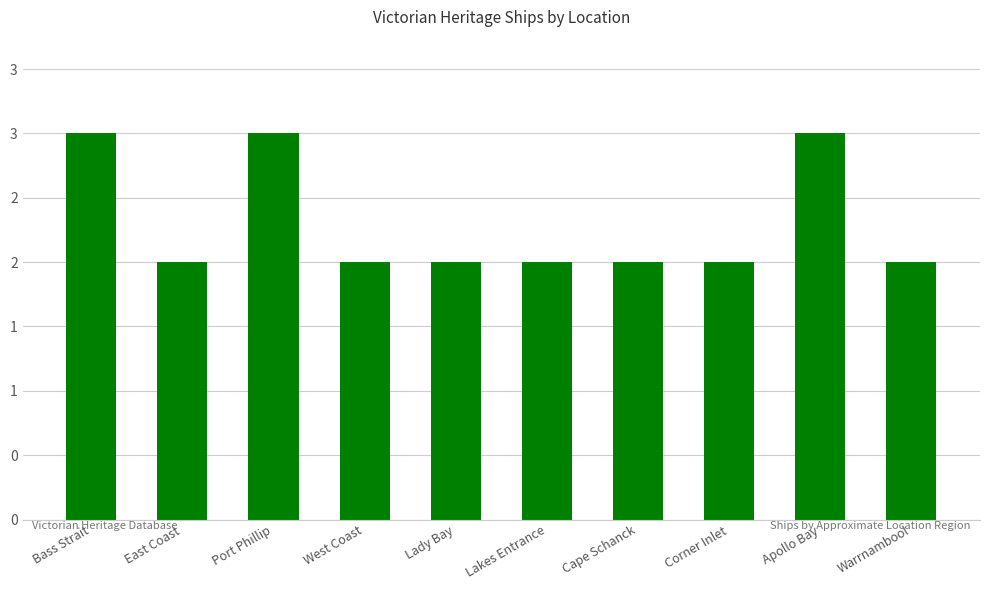

What position from the right is Port Phillip?

8